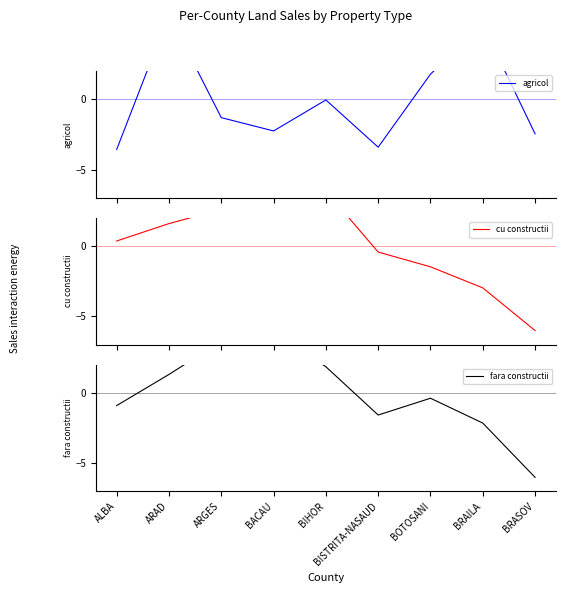

How many intersections are there between fara constructii and cu constructii?

4